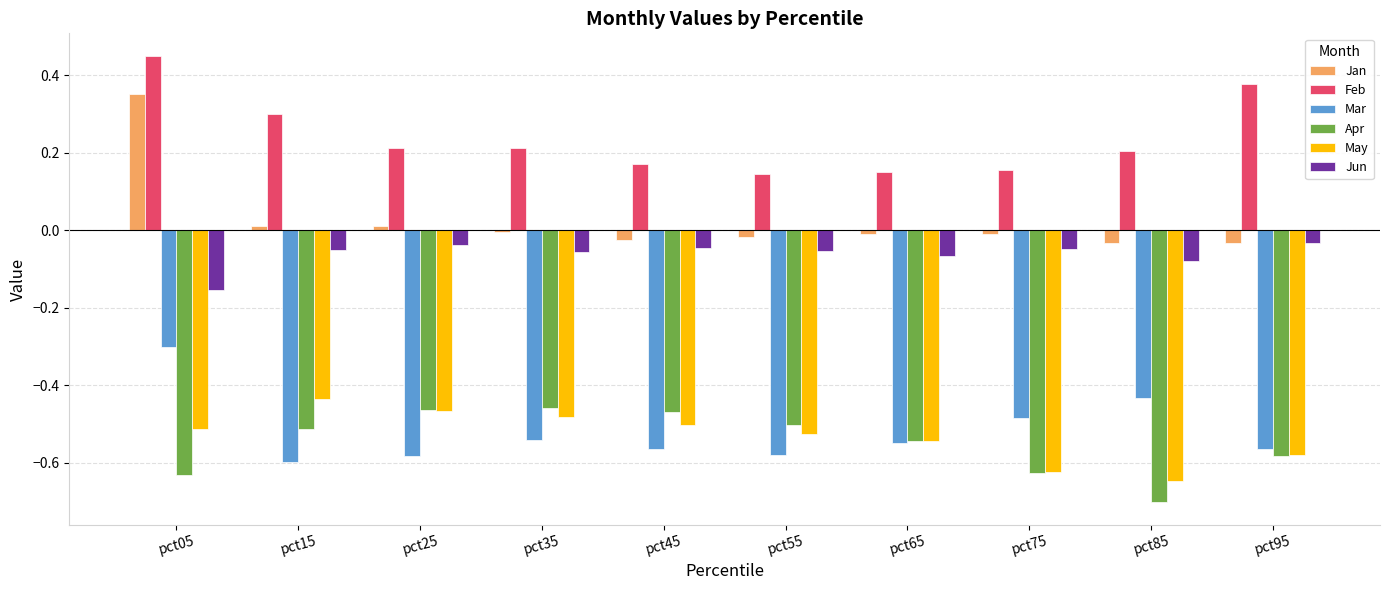

Which series changed the most between pct75 and pct85?

Apr